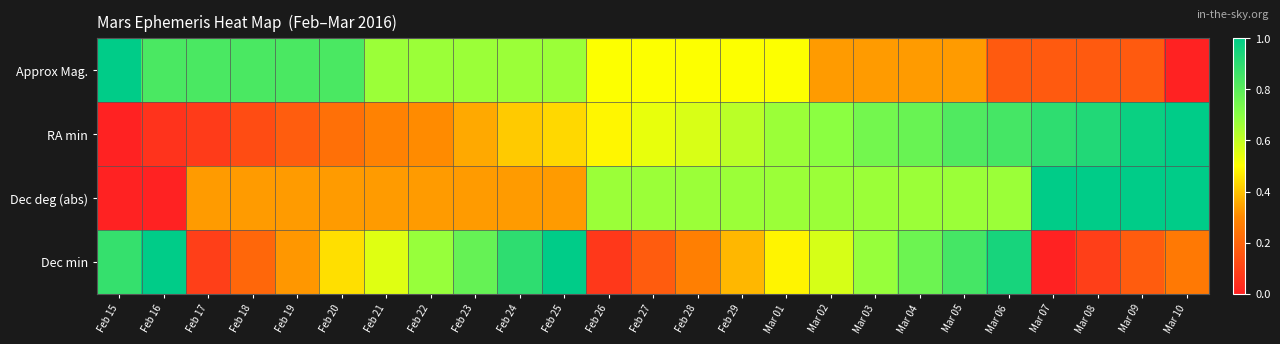

Reading left to right, extract all data points from this chart.

Approx Mag.: Feb 15=1.0	Feb 16=0.8	Feb 17=0.8	Feb 18=0.8	Feb 19=0.8	Feb 20=0.8	Feb 21=0.7	Feb 22=0.7	Feb 23=0.7	Feb 24=0.7	Feb 25=0.7	Feb 26=0.5	Feb 27=0.5	Feb 28=0.5	Feb 29=0.5	Mar 01=0.5	Mar 02=0.3	Mar 03=0.3	Mar 04=0.3	Mar 05=0.3	Mar 06=0.2	Mar 07=0.2	Mar 08=0.2	Mar 09=0.2	Mar 10=0.0
RA min: Feb 15=0.0	Feb 16=0.1	Feb 17=0.1	Feb 18=0.1	Feb 19=0.2	Feb 20=0.2	Feb 21=0.3	Feb 22=0.3	Feb 23=0.4	Feb 24=0.4	Feb 25=0.4	Feb 26=0.5	Feb 27=0.5	Feb 28=0.6	Feb 29=0.6	Mar 01=0.7	Mar 02=0.7	Mar 03=0.7	Mar 04=0.8	Mar 05=0.8	Mar 06=0.8	Mar 07=0.9	Mar 08=0.9	Mar 09=1.0	Mar 10=1.0
Dec deg (abs): Feb 15=0.0	Feb 16=0.0	Feb 17=0.3	Feb 18=0.3	Feb 19=0.3	Feb 20=0.3	Feb 21=0.3	Feb 22=0.3	Feb 23=0.3	Feb 24=0.3	Feb 25=0.3	Feb 26=0.7	Feb 27=0.7	Feb 28=0.7	Feb 29=0.7	Mar 01=0.7	Mar 02=0.7	Mar 03=0.7	Mar 04=0.7	Mar 05=0.7	Mar 06=0.7	Mar 07=1.0	Mar 08=1.0	Mar 09=1.0	Mar 10=1.0
Dec min: Feb 15=0.9	Feb 16=1.0	Feb 17=0.1	Feb 18=0.2	Feb 19=0.3	Feb 20=0.4	Feb 21=0.6	Feb 22=0.7	Feb 23=0.8	Feb 24=0.9	Feb 25=1.0	Feb 26=0.1	Feb 27=0.2	Feb 28=0.3	Feb 29=0.4	Mar 01=0.5	Mar 02=0.6	Mar 03=0.7	Mar 04=0.8	Mar 05=0.8	Mar 06=0.9	Mar 07=0.0	Mar 08=0.1	Mar 09=0.2	Mar 10=0.3